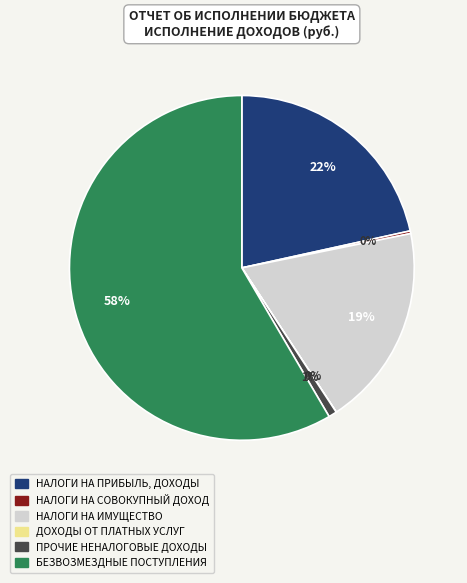

To the nearest percent, what is the average slice percentage?

17%